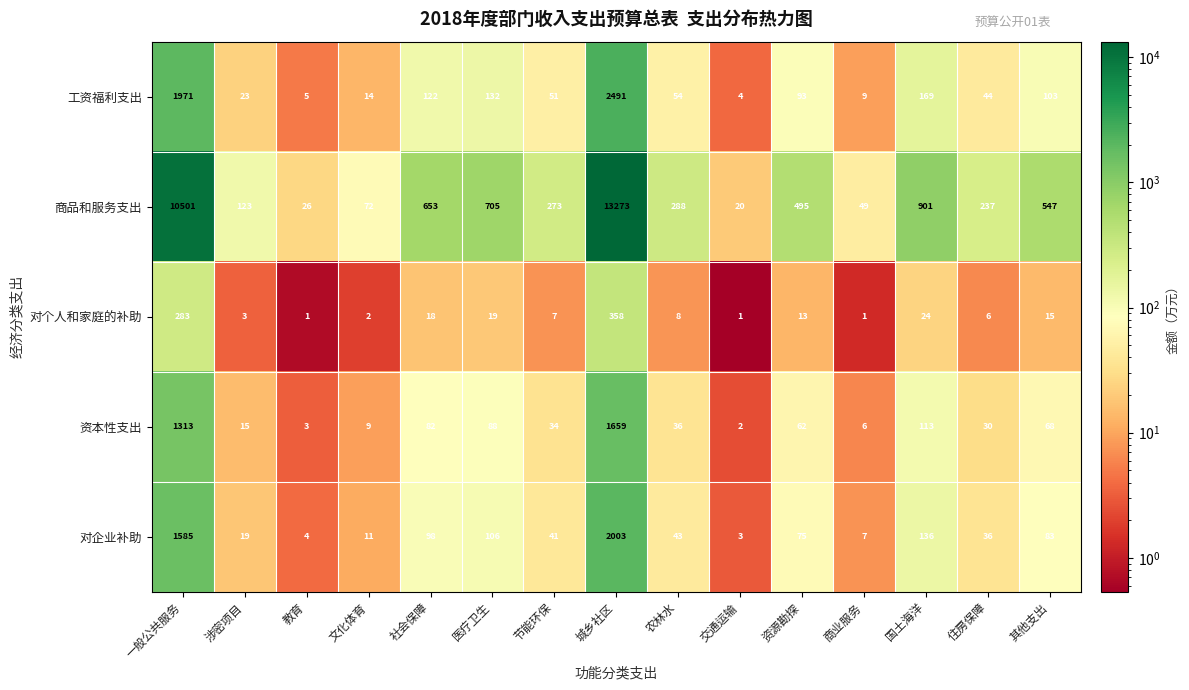

What is the smallest value displayed?

1